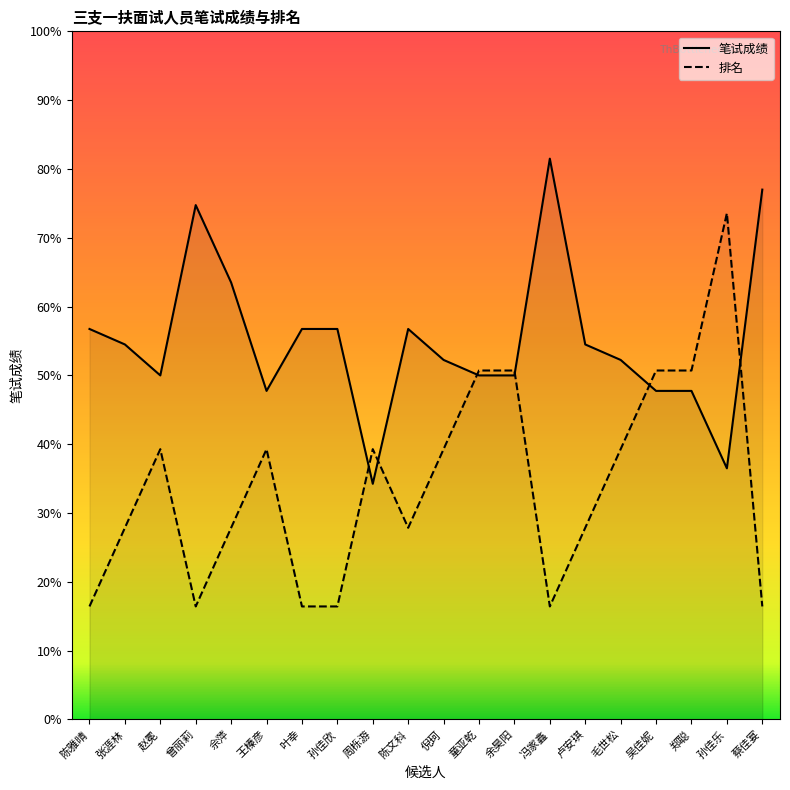

Rank the categories by 排名 value from lowest to highest.

陈雅晴, 曾丽莉, 叶幸, 孙佳欣, 冯家鑫, 蔡佳宴, 张涯林, 佘萍, 陈文科, 卢安琪, 赵冕, 王榛彦, 周栎游, 倪珂, 毛世松, 童亚乾, 余昊阳, 吴佳妮, 郑聪, 孙佳乐